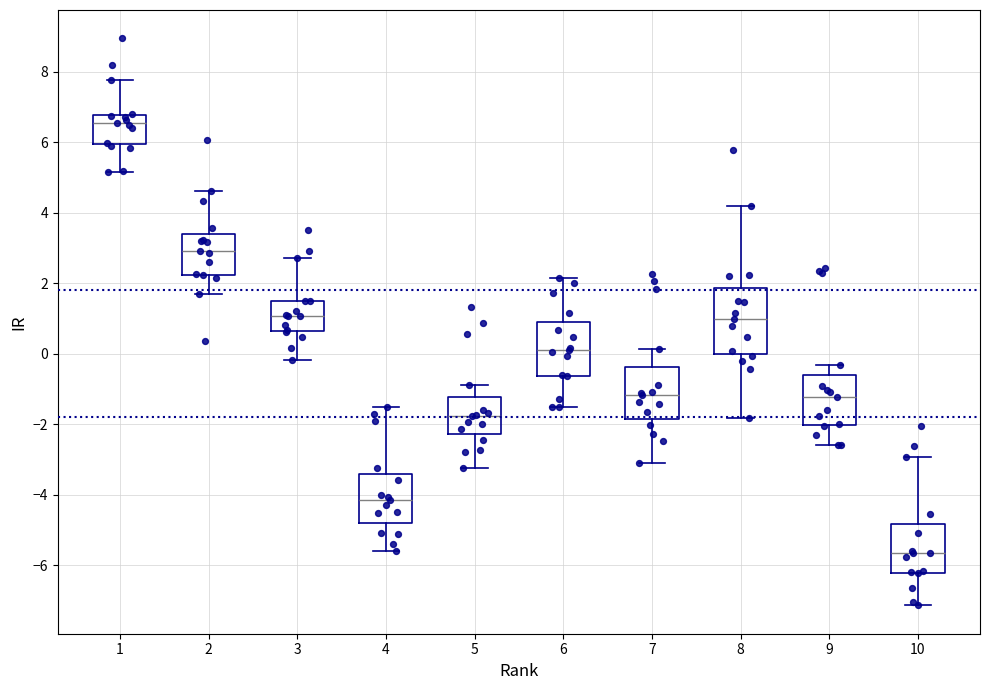

Which box's median line is the highest?

1